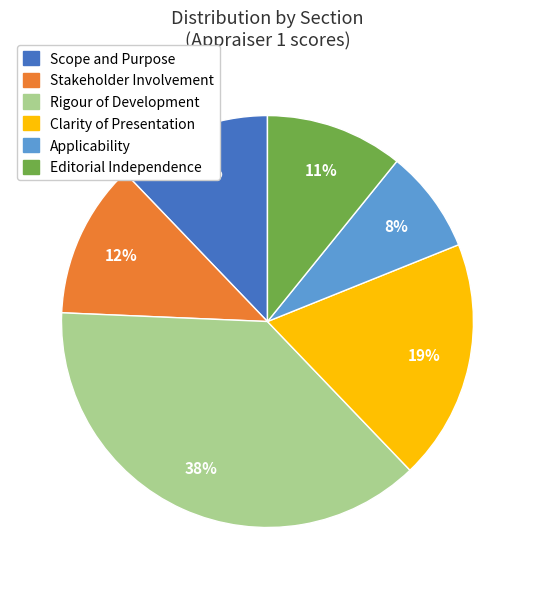

To the nearest percent, what is the average slice percentage?

17%